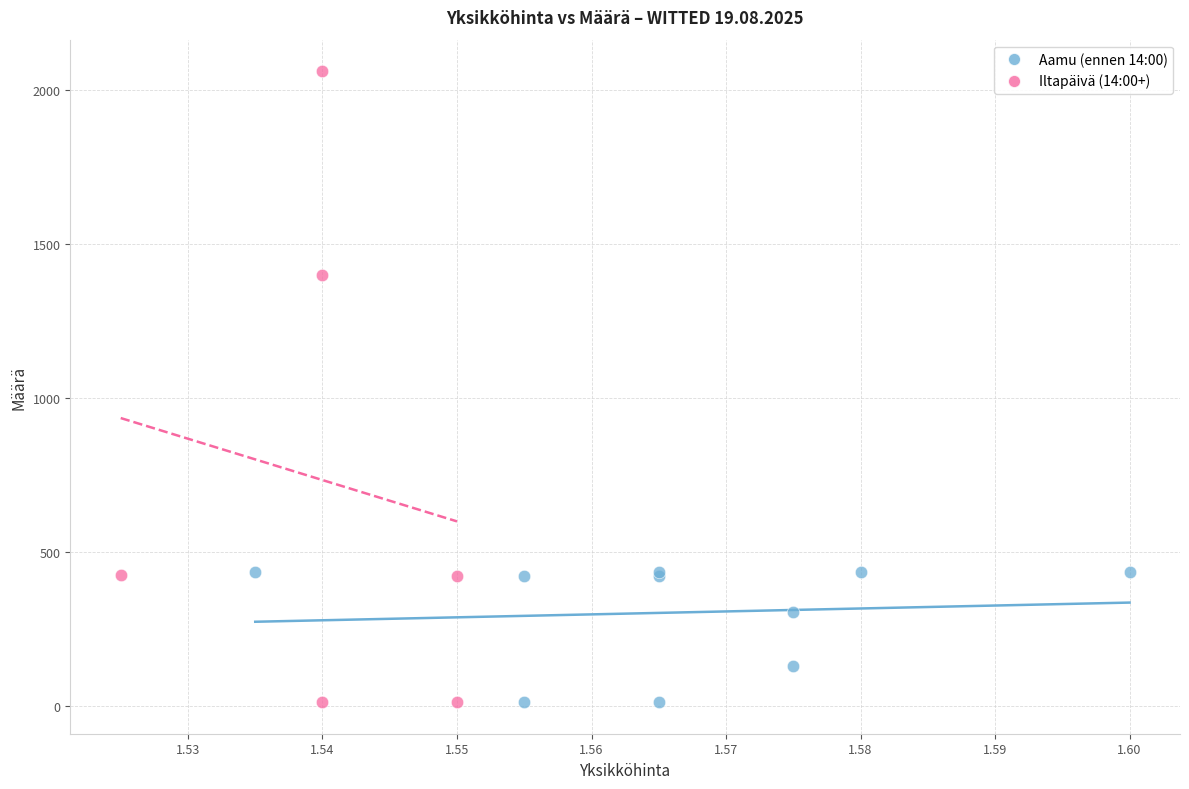

Which series reaches the maximum Y coordinate?

Iltapäivä (14:00+)